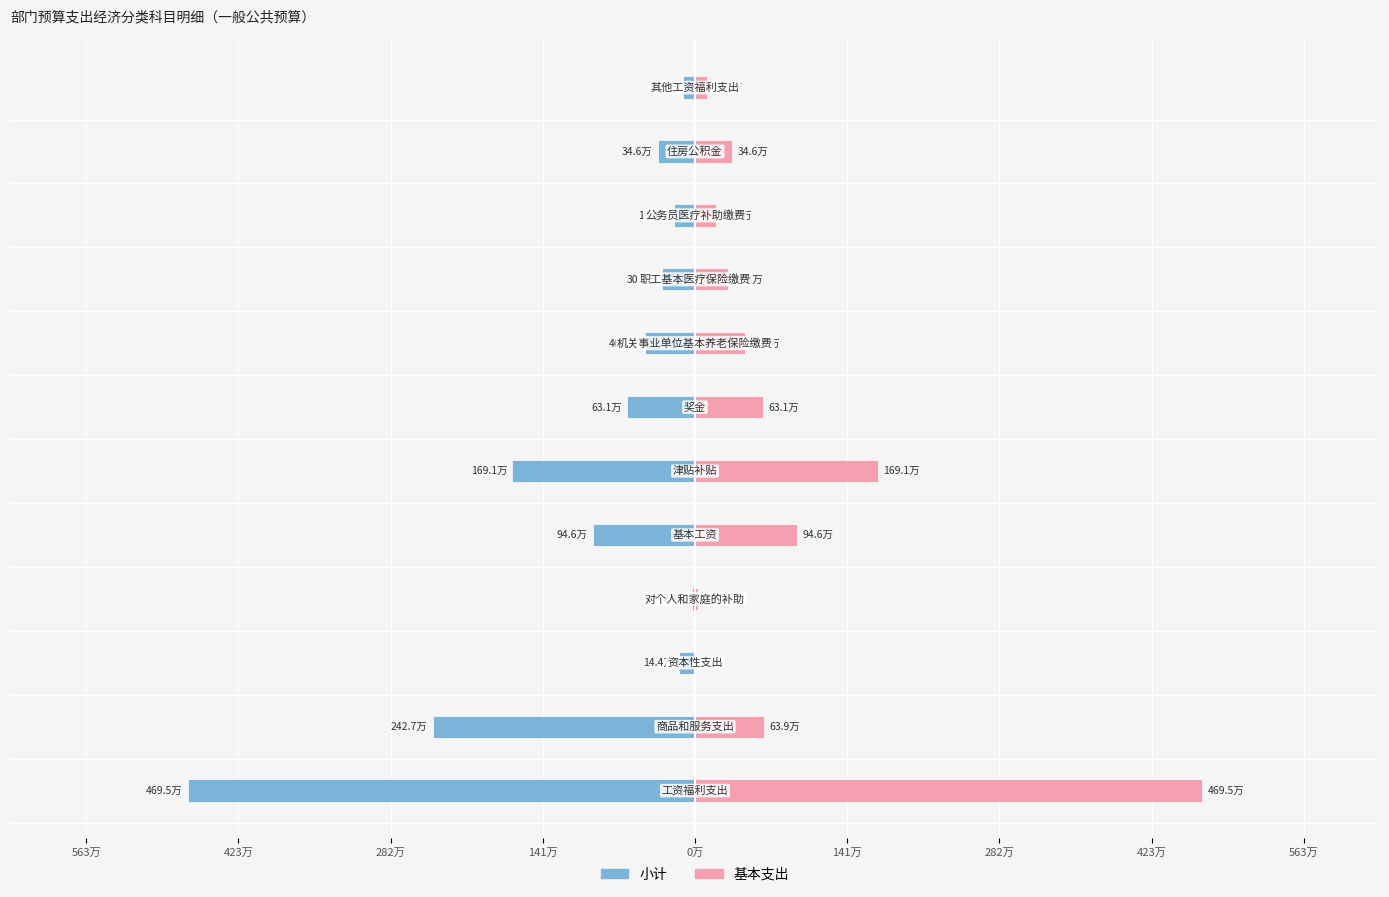

Is it true that 基本支出 equals 2559998.9 at 563万?

False